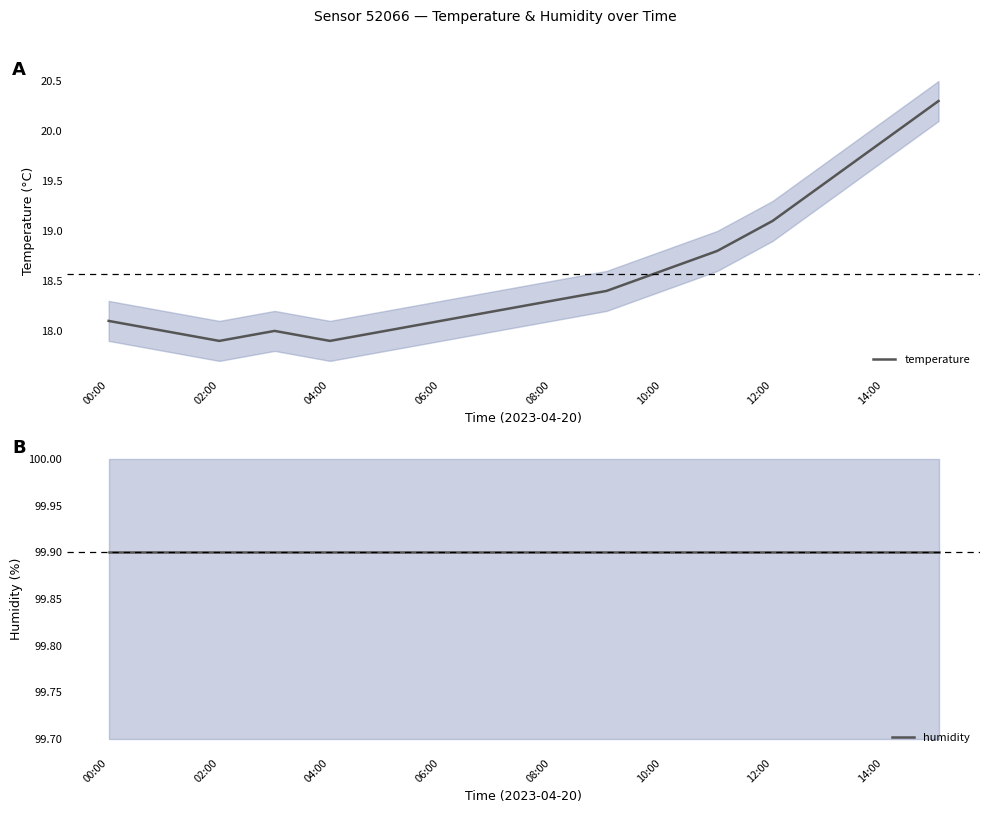

At which label does temperature first exceed 18?

00:00